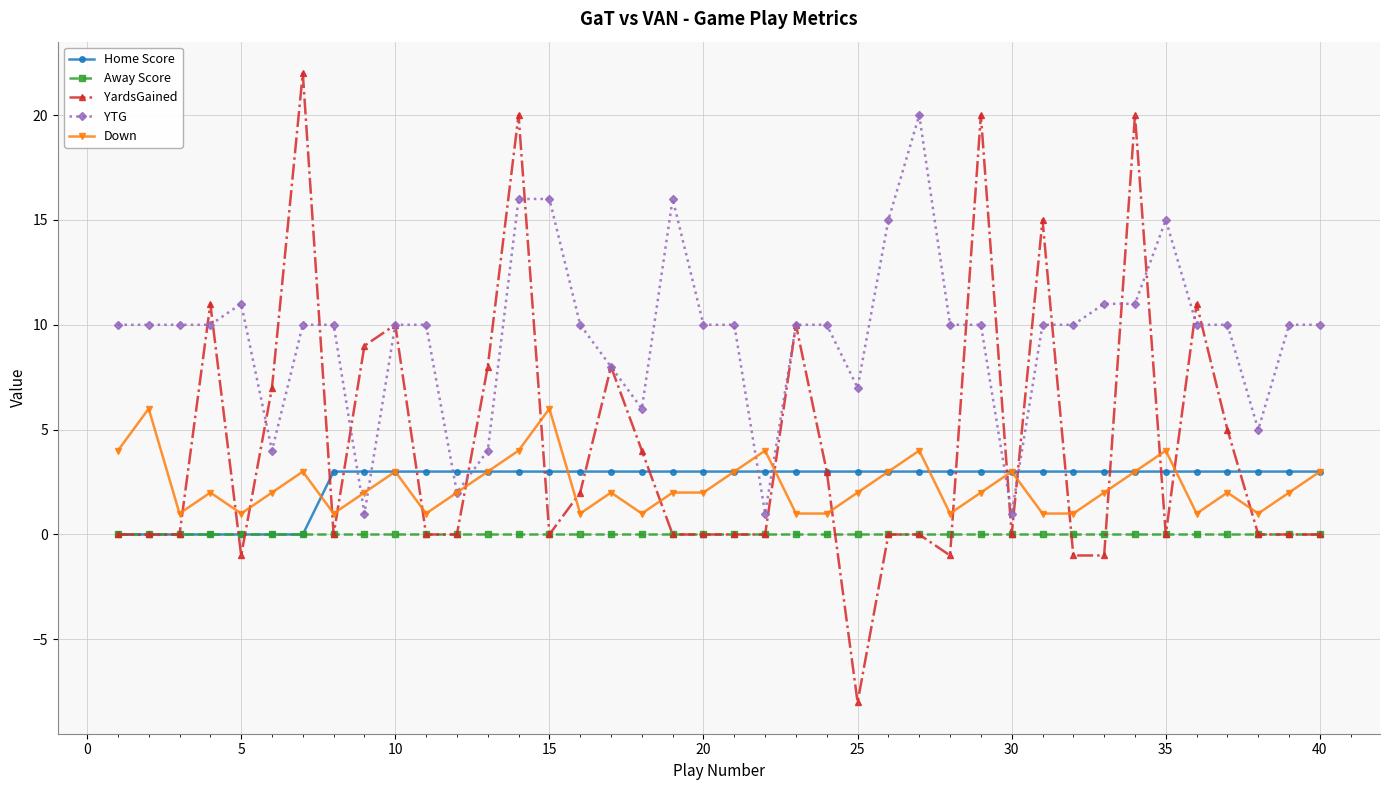

Reading left to right, transcribe all the data shown in this chart.

Home Score: 0	0	0	0	0	0	0	3	3	3	3	3	3	3	3	3	3	3	3	3	3	3	3	3	3	3	3	3	3	3	3	3	3	3	3	3	3	3	3	3
Away Score: 0	0	0	0	0	0	0	0	0	0	0	0	0	0	0	0	0	0	0	0	0	0	0	0	0	0	0	0	0	0	0	0	0	0	0	0	0	0	0	0
YardsGained: 0	0	0	11	-1	7	22	0	9	10	0	0	8	20	0	2	8	4	0	0	0	0	10	3	-8	0	0	-1	20	0	15	-1	-1	20	0	11	5	0	0	0
YTG: 10	10	10	10	11	4	10	10	1	10	10	2	4	16	16	10	8	6	16	10	10	1	10	10	7	15	20	10	10	1	10	10	11	11	15	10	10	5	10	10
Down: 4	6	1	2	1	2	3	1	2	3	1	2	3	4	6	1	2	1	2	2	3	4	1	1	2	3	4	1	2	3	1	1	2	3	4	1	2	1	2	3